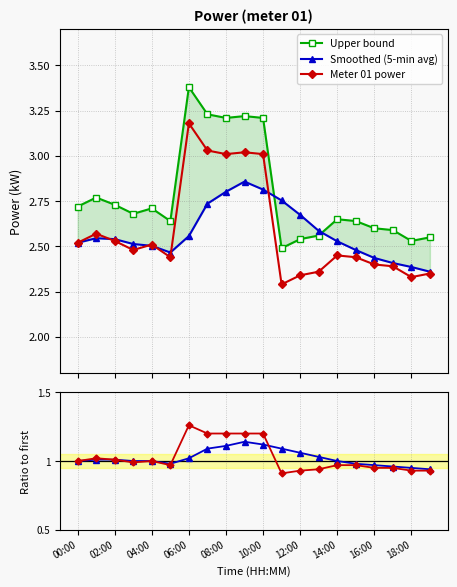

What is the maximum value shown in the chart?

3.4